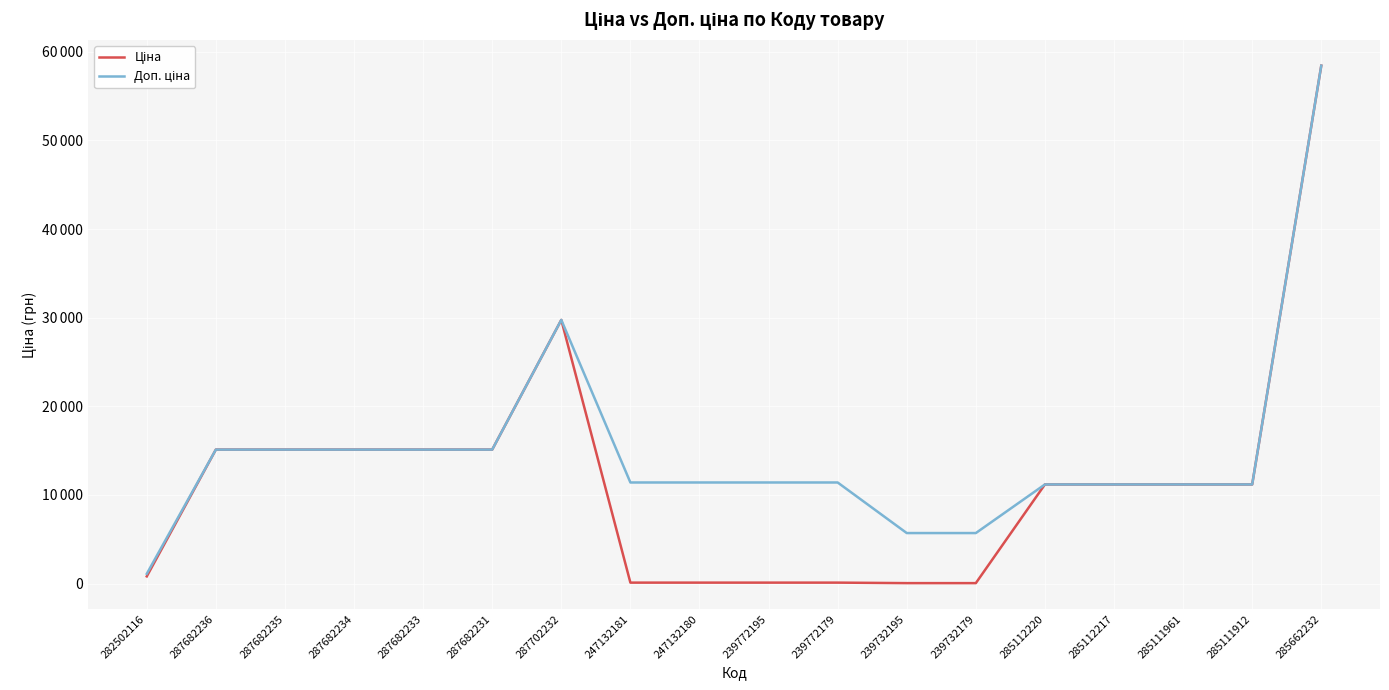

True or false: Ціна has more than 0 interior local peaks.

True